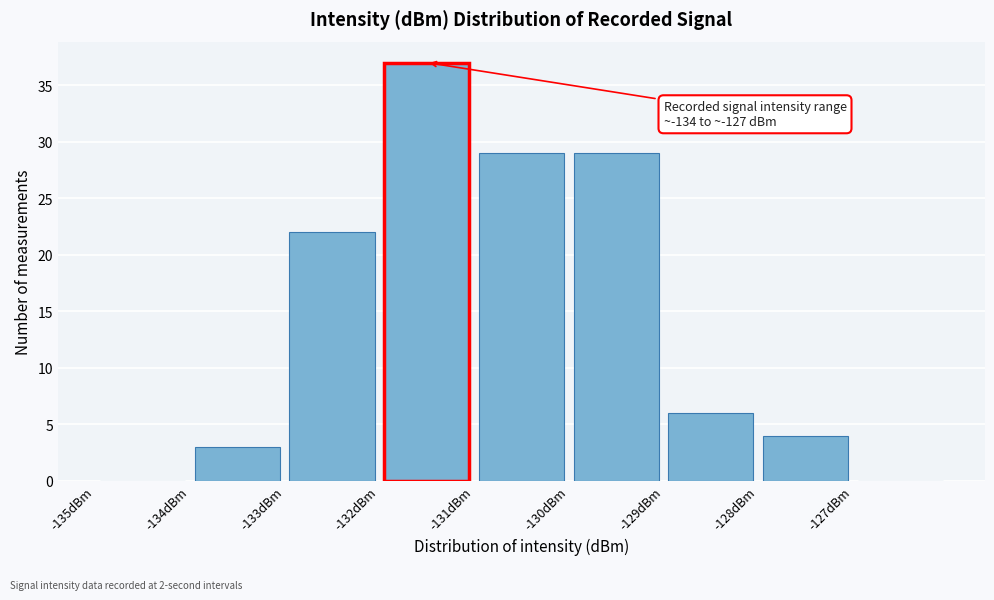

Which range on the x-axis has the tallest bar?

-132 to -131